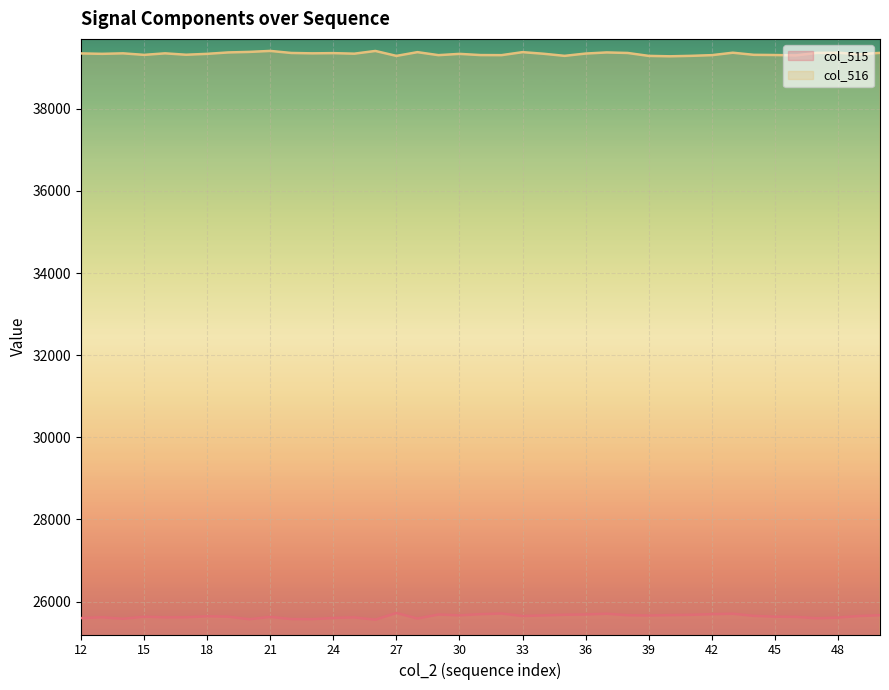

How many lines are shown in the chart?

2